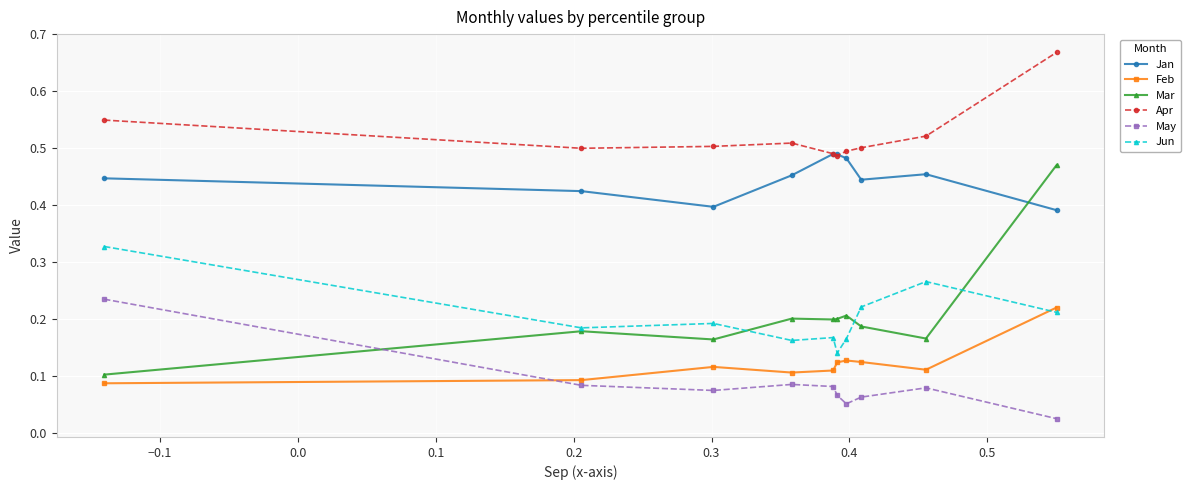

True or false: Apr and May cross at least once.

False